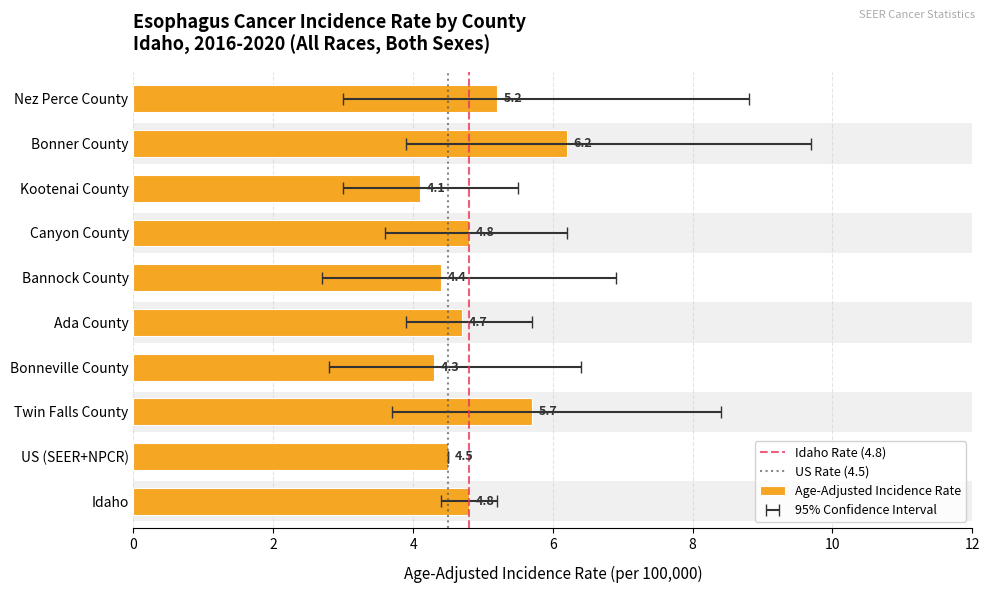

At which label is the value closest to 5?

Idaho